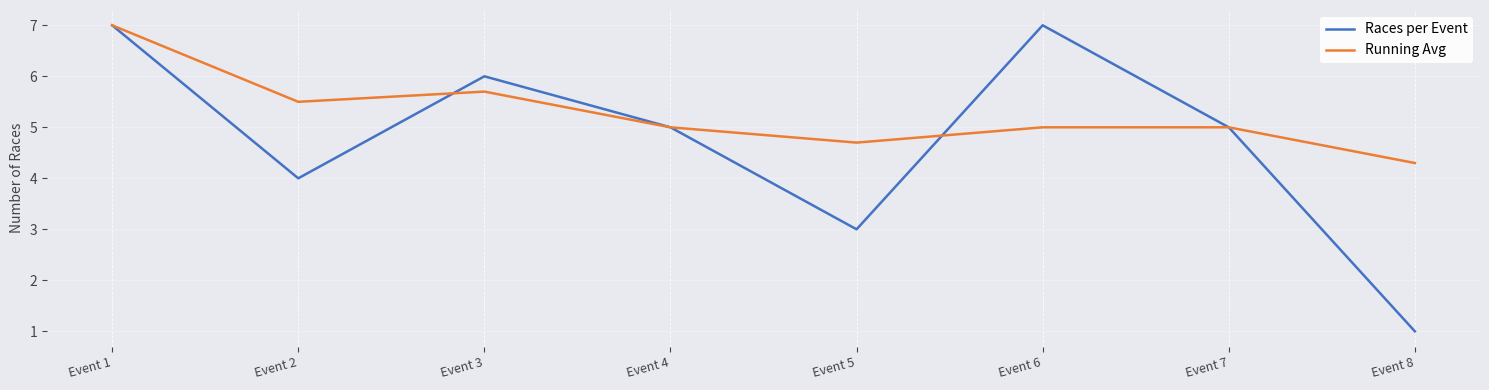

Count the number of data series in this chart.

2